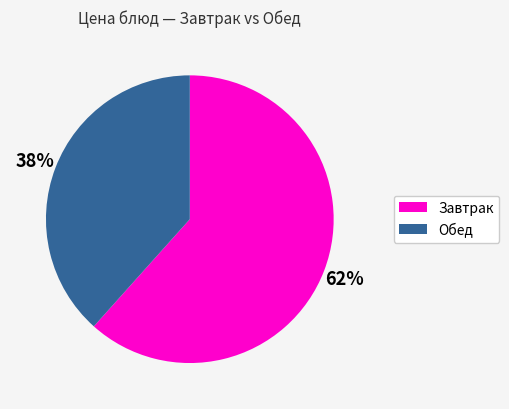

To the nearest percent, what is the average slice percentage?

50%